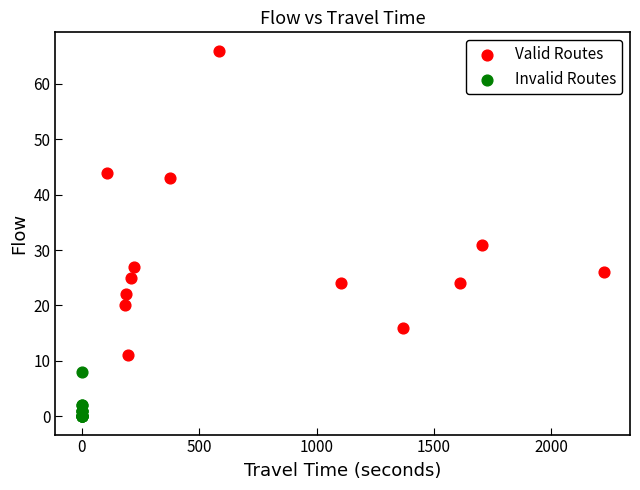

Which series reaches the maximum Y coordinate?

Valid Routes